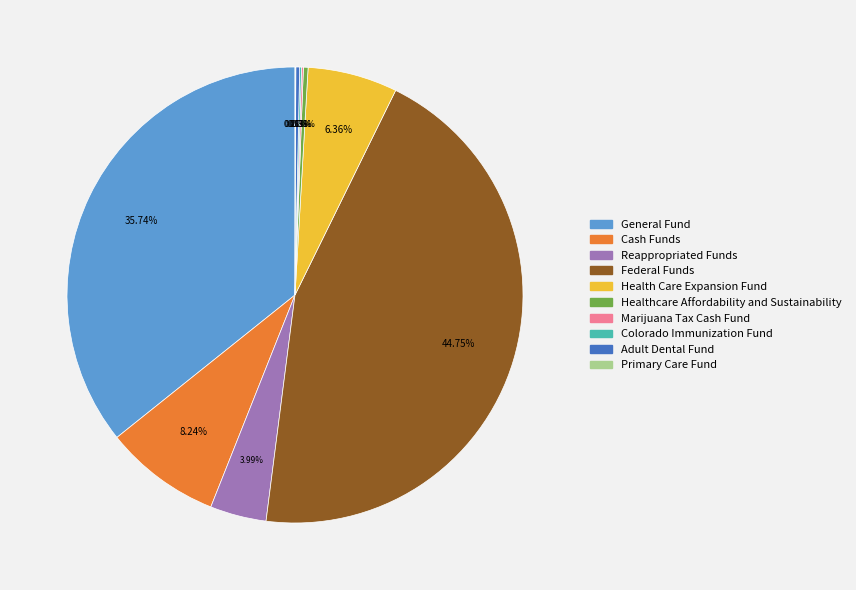

Which slice is the largest?

Federal Funds